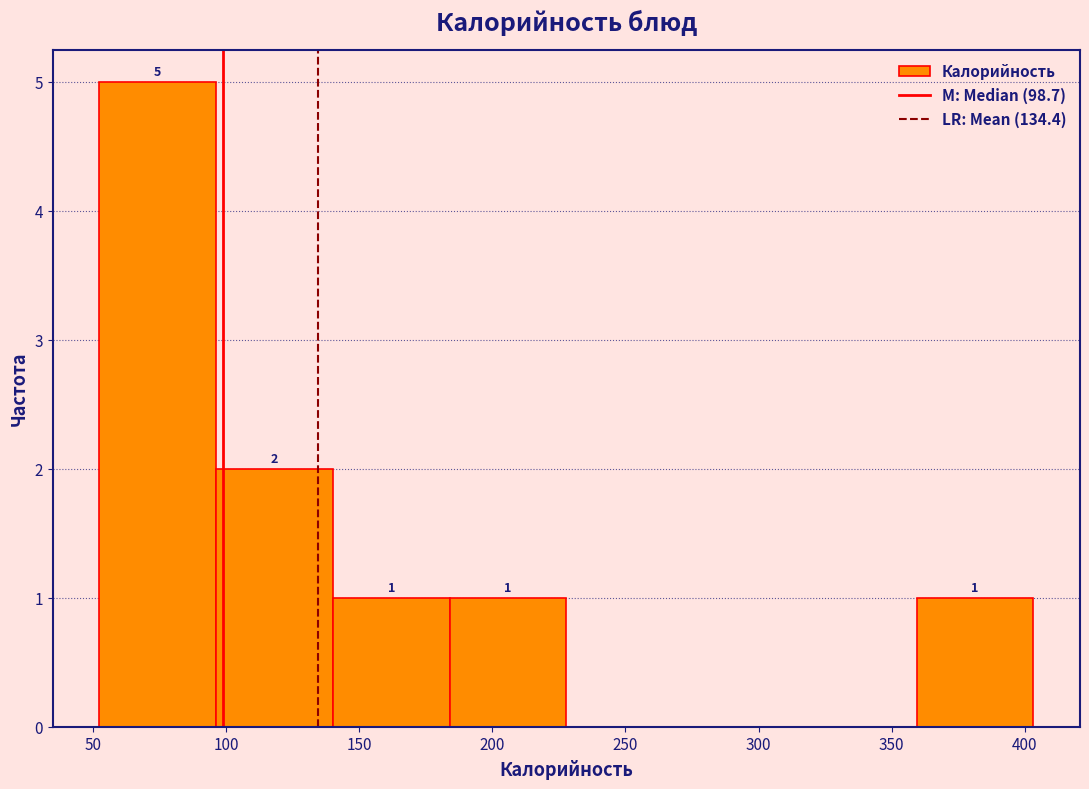

Over which range of the x-axis is the bar tallest?

50 to 95